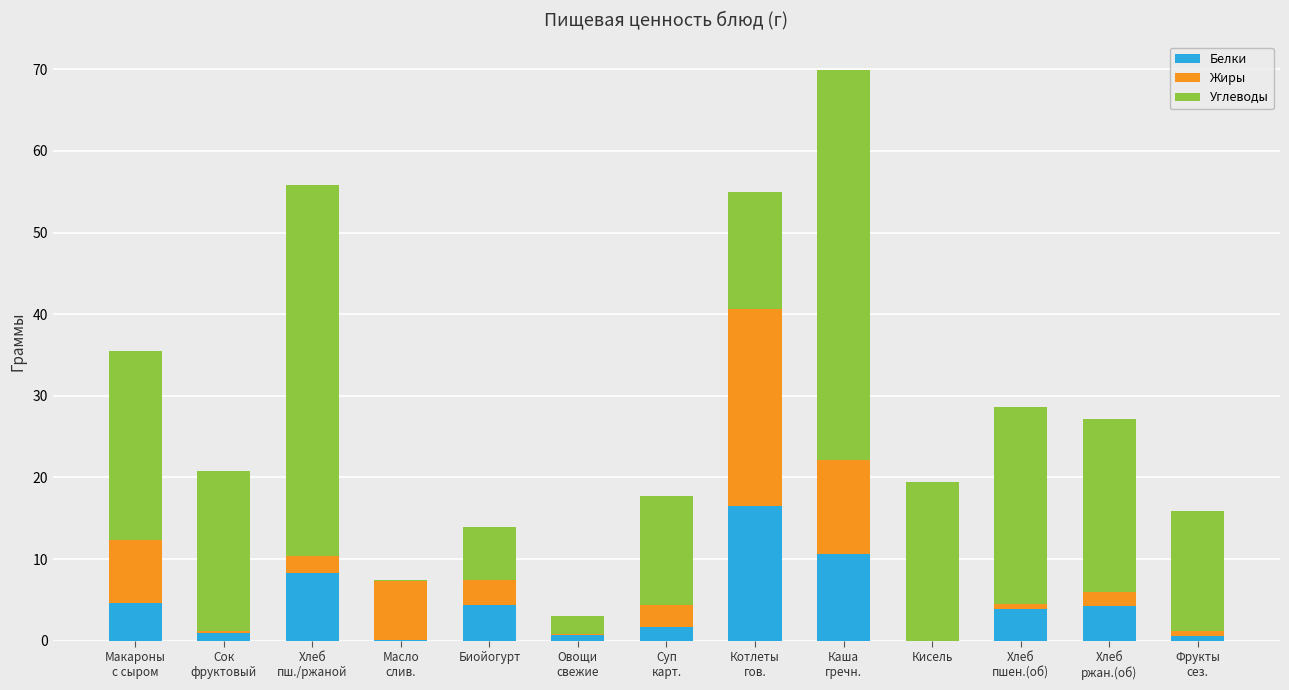

What is the highest value of the Белки series?

16.5